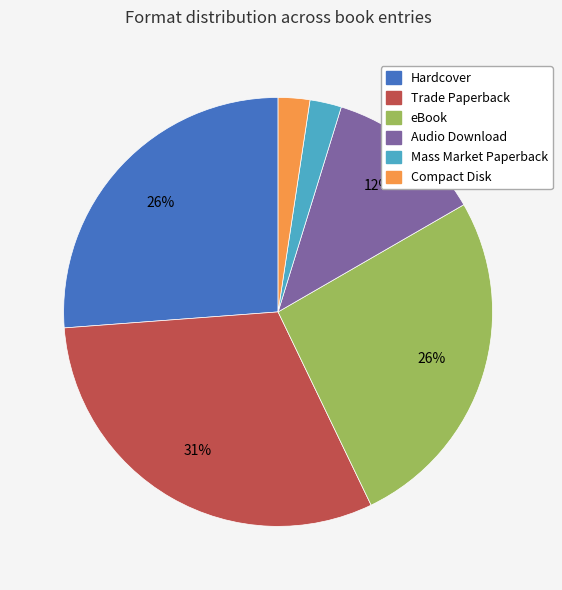

Count the number of slices in the pie.

6